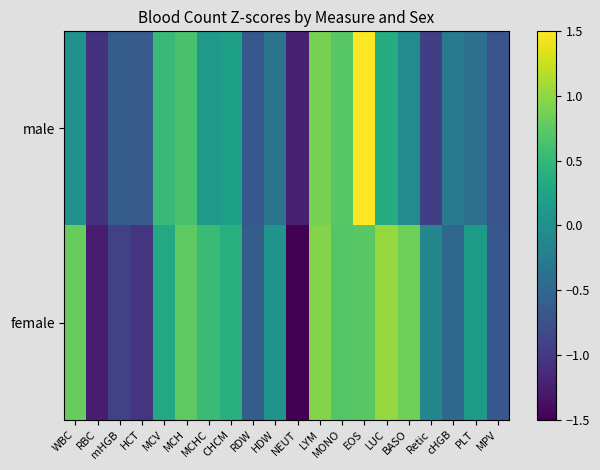

List the series in order of their overall mean, highest first.

female, male